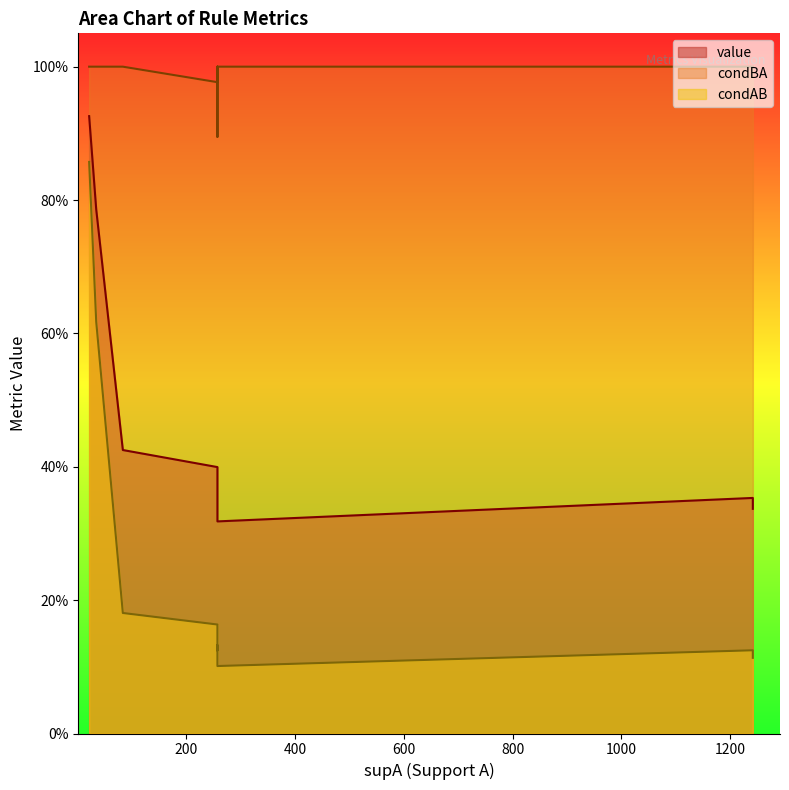

True or false: condAB and value cross at least once.

False